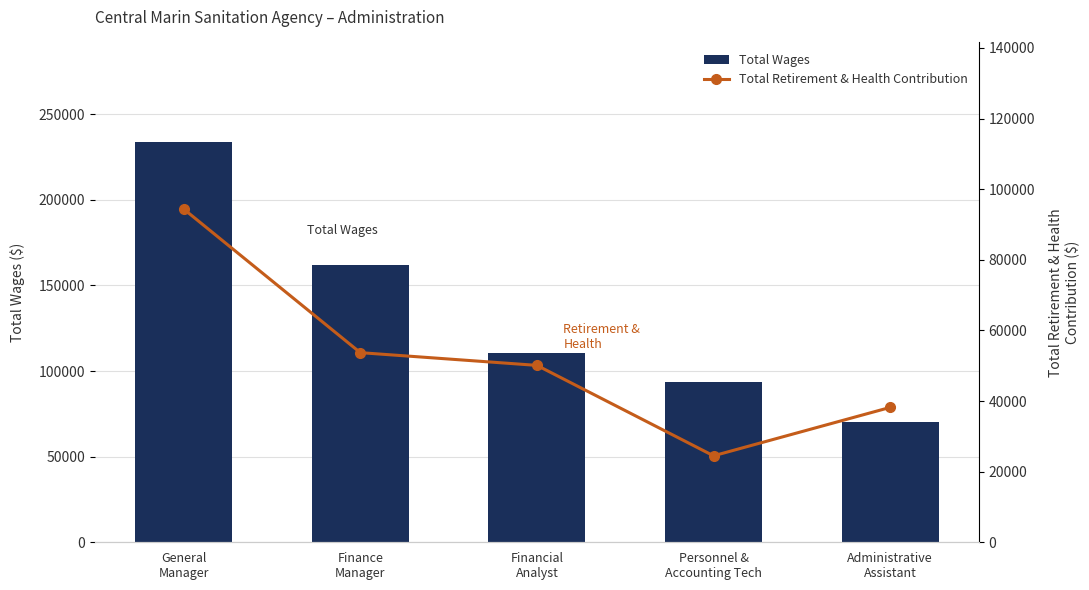

Reading left to right, extract all data points from this chart.

Total Wages: General
Manager=233478	Finance
Manager=161755	Financial
Analyst=110244	Personnel &
Accounting Tech=93658	Administrative
Assistant=70147
Total Retirement & Health Contribution: General
Manager=94358	Finance
Manager=53697	Financial
Analyst=50092	Personnel &
Accounting Tech=24488	Administrative
Assistant=38192